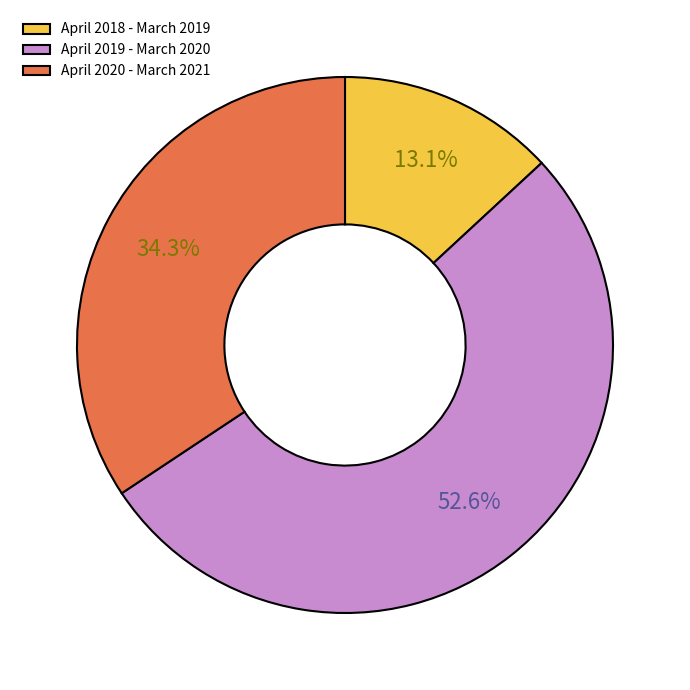

What is the ratio of the value at April 2020 - March 2021 to the value at April 2019 - March 2020?

0.7